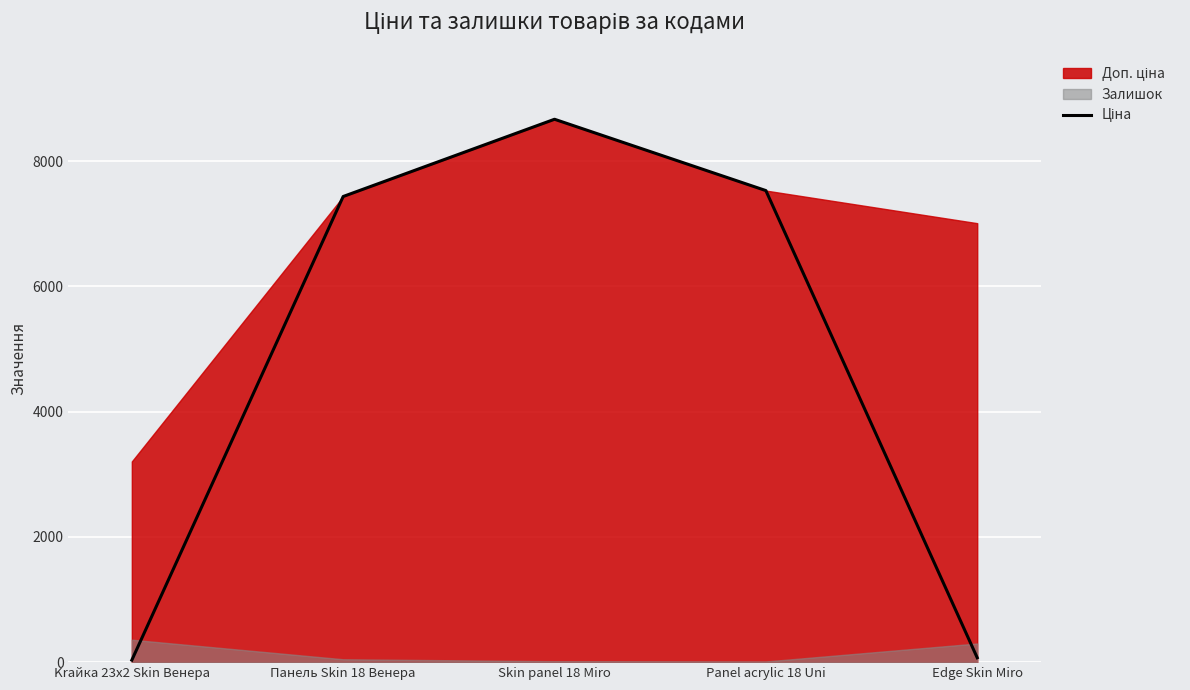

Reading left to right, what are all the values shown in this chart?

32.0	7436.2	8669.7	7530.7	70.1